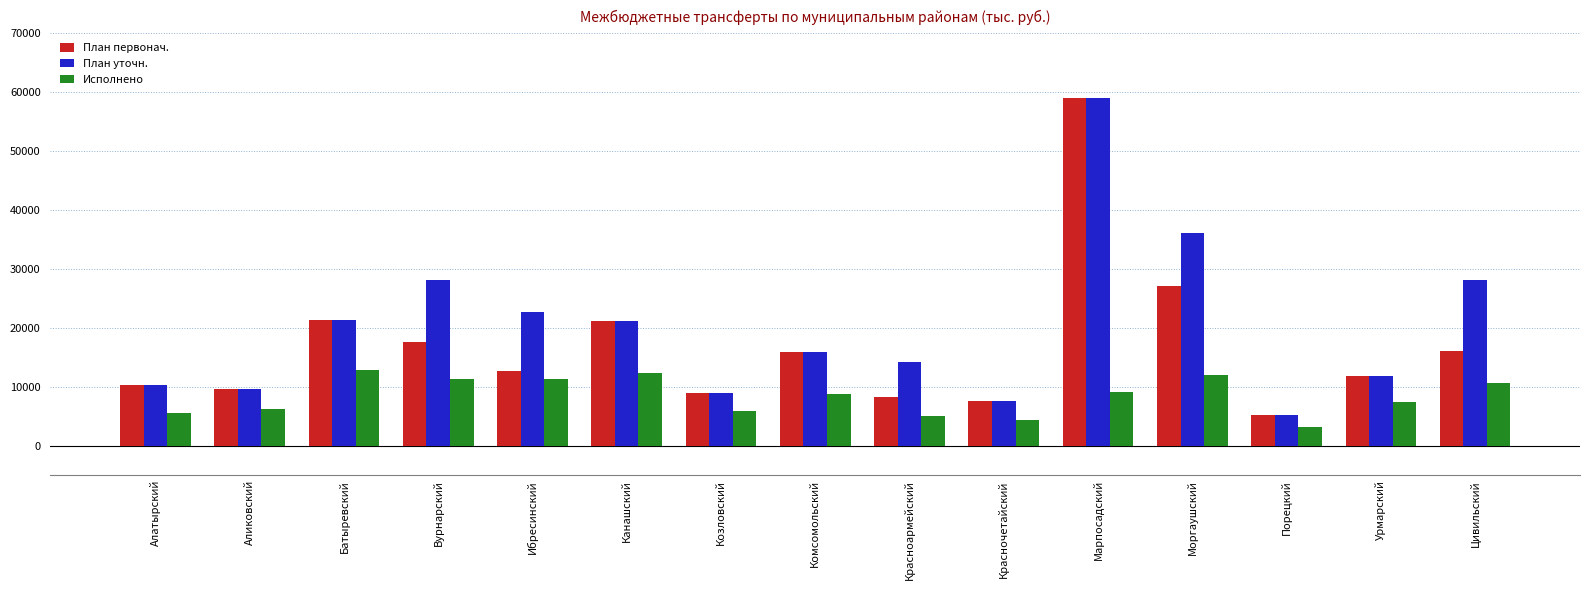

What is the difference between the maximum and minimum values in the План уточн. series?

53827.9